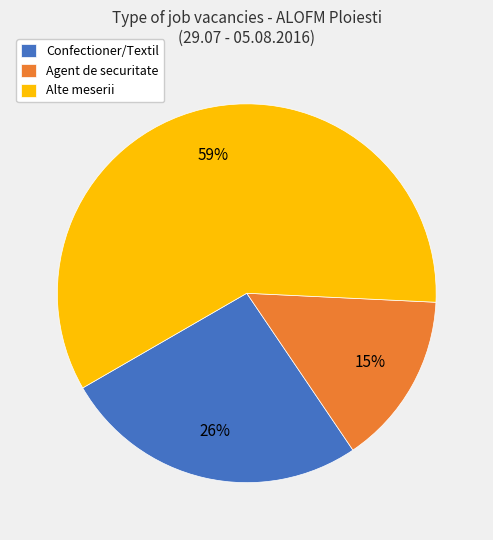

Which category accounts for the majority?

Alte meserii